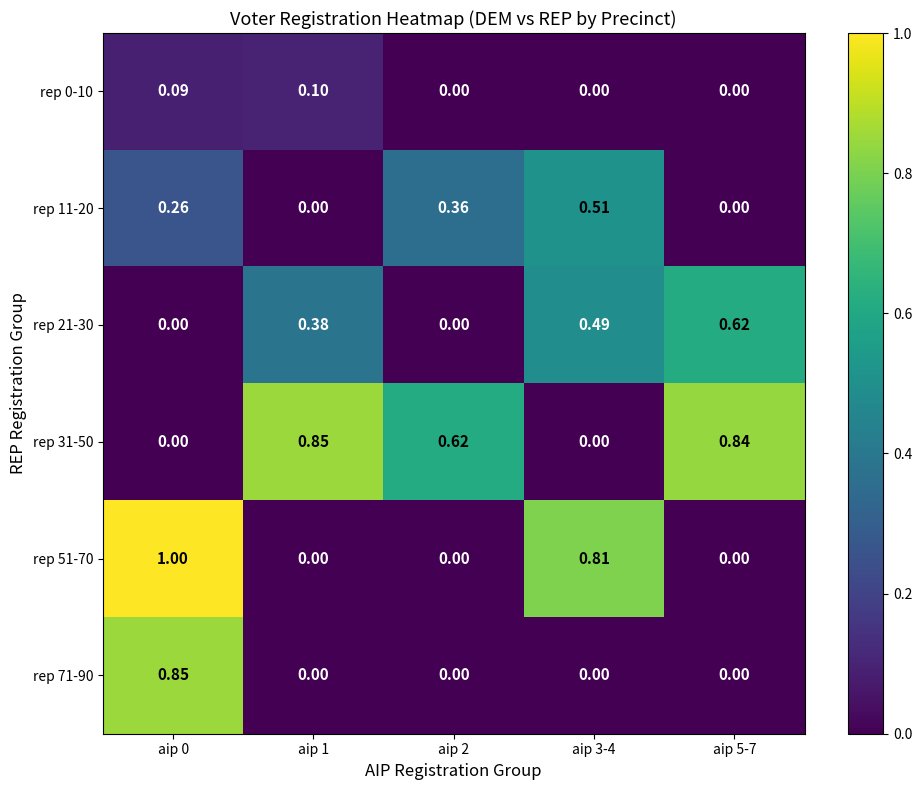

Which category has the highest value across all series?

aip 0